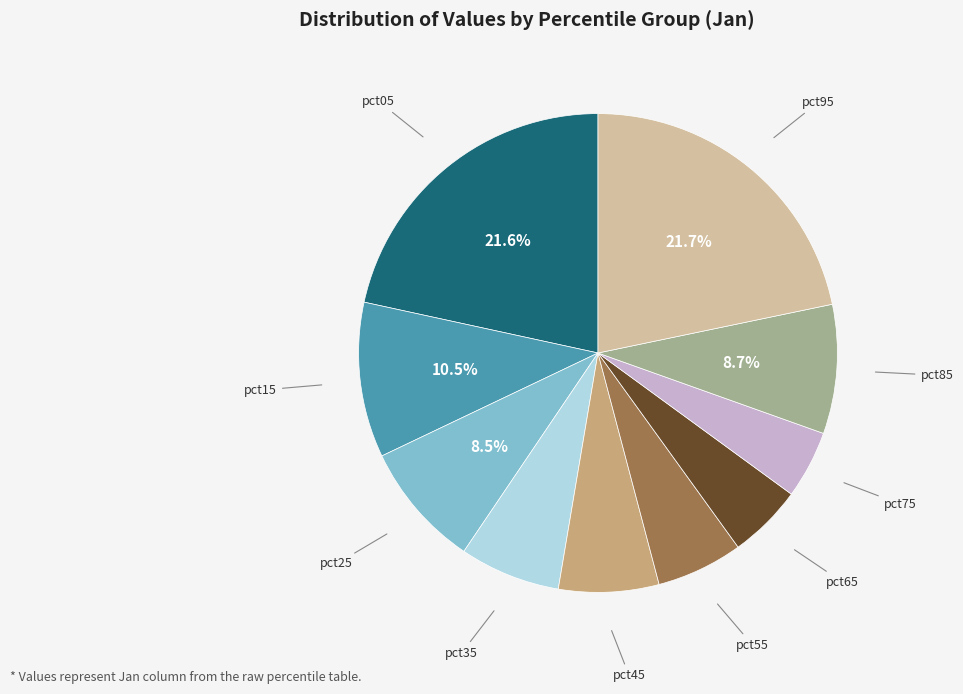

Is there a majority slice in this chart?

No